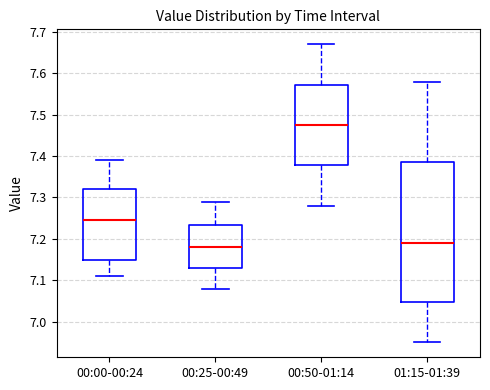

Reading left to right, read every box against the y-axis: the position of its median line, the range the box covers, and the ends of its whiskers. The values are not printed on the chart, so give them approximately, as read against the axis.

00:00-00:24: median 7.25, box 7.15 to 7.32, whiskers 7.11 to 7.39
00:25-00:49: median 7.18, box 7.13 to 7.23, whiskers 7.08 to 7.29
00:50-01:14: median 7.48, box 7.38 to 7.57, whiskers 7.28 to 7.67
01:15-01:39: median 7.19, box 7.05 to 7.39, whiskers 6.95 to 7.58